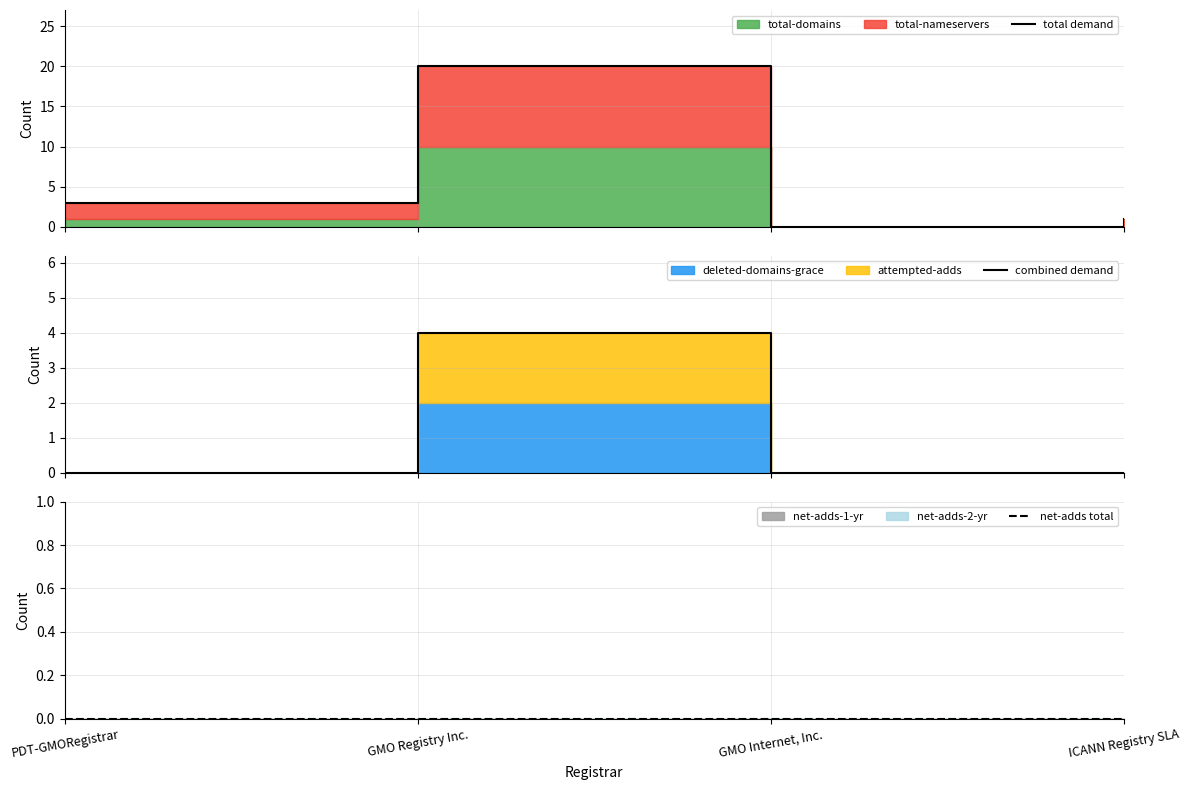

Rank the series by their average value, from highest to lowest.

total demand, combined demand, net-adds total